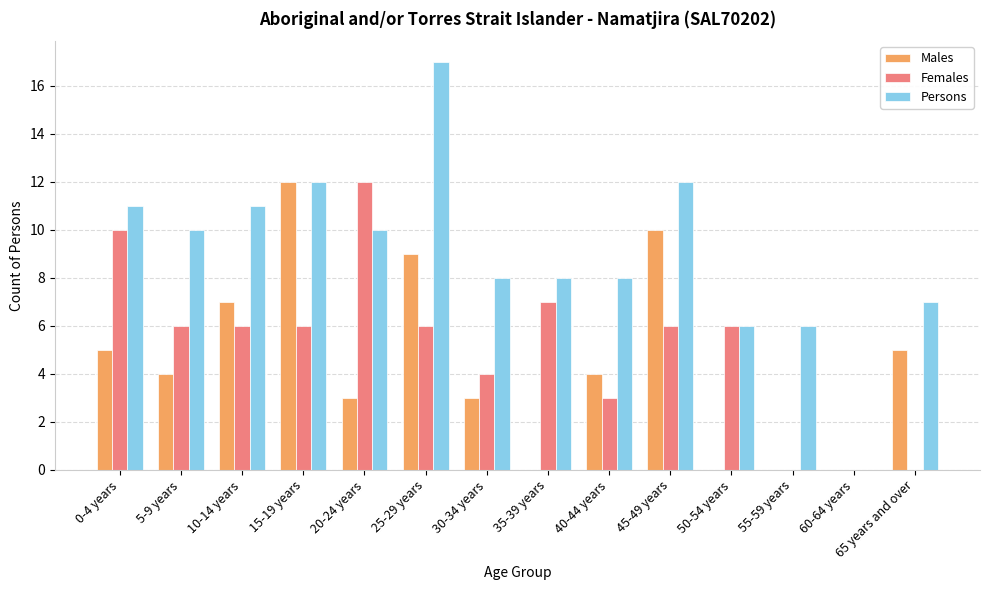

Which category has the highest value in the Persons series?

25-29 years